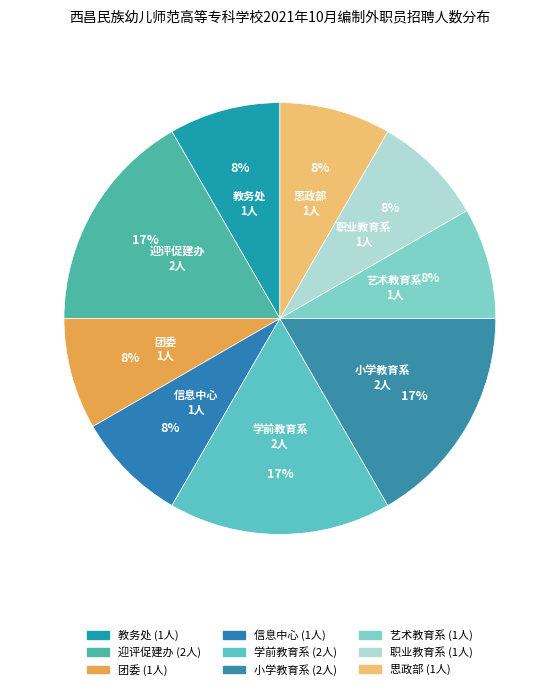

Is there any slice that represents more than half of the pie?

No